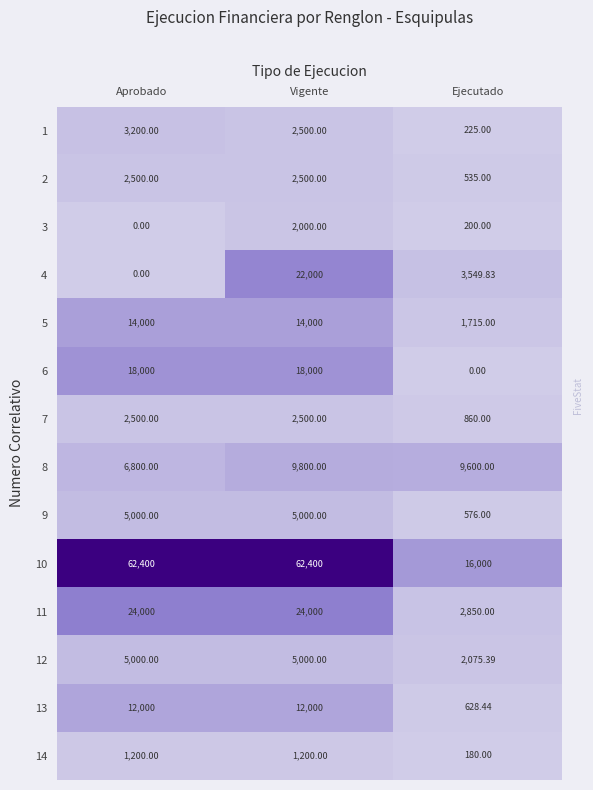

Where is 12 nearest to the value 3537?

Ejecutado